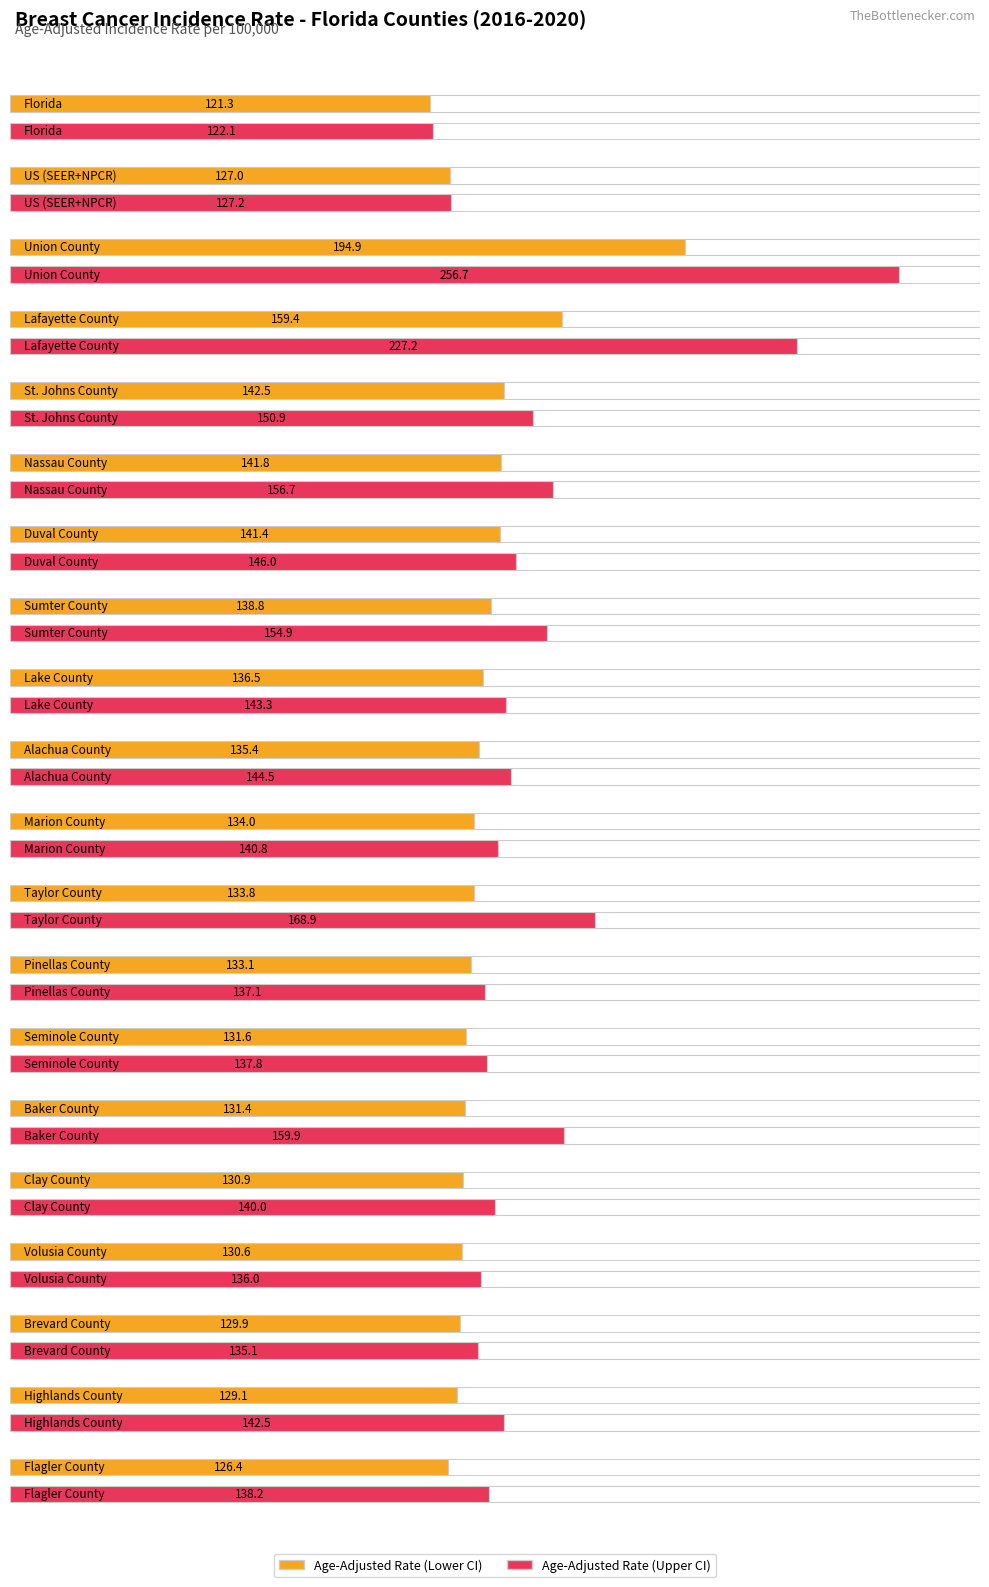

What is the lowest value of the Maximum utilization series?

122.1